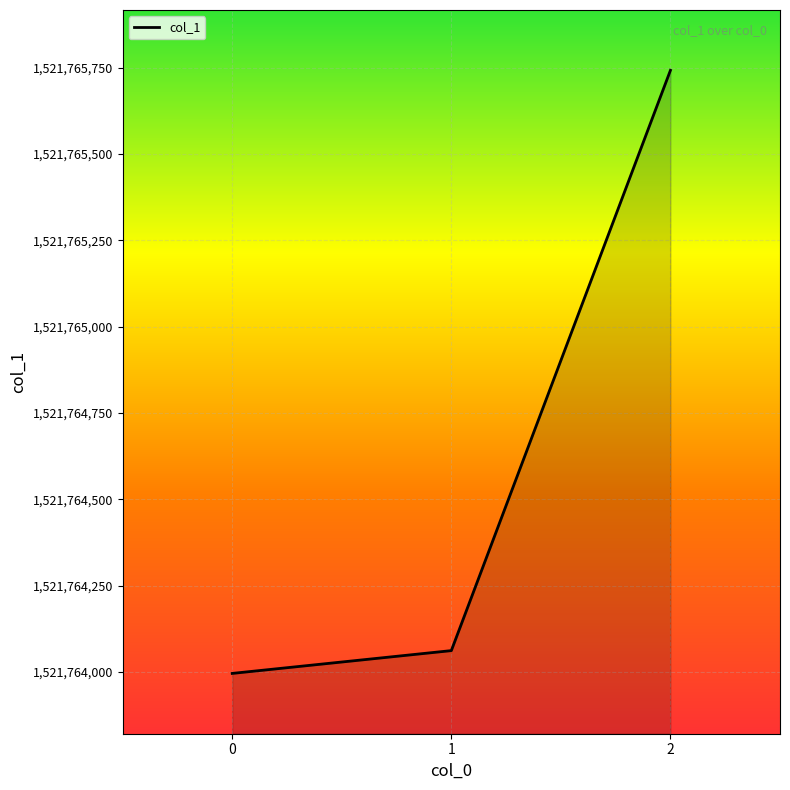

Does the chart have visible grid lines?

Yes